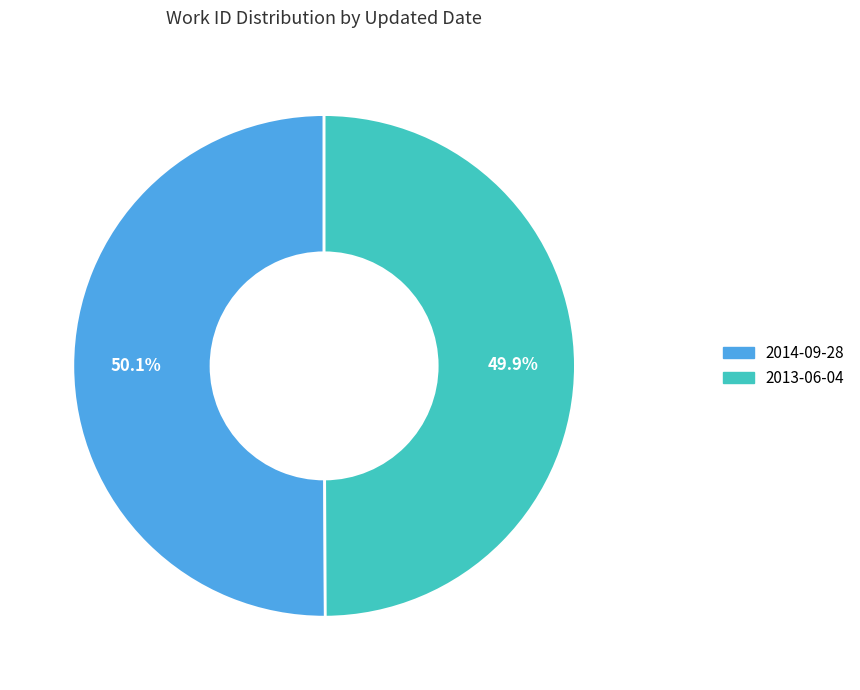

Does any single category account for the majority?

Yes